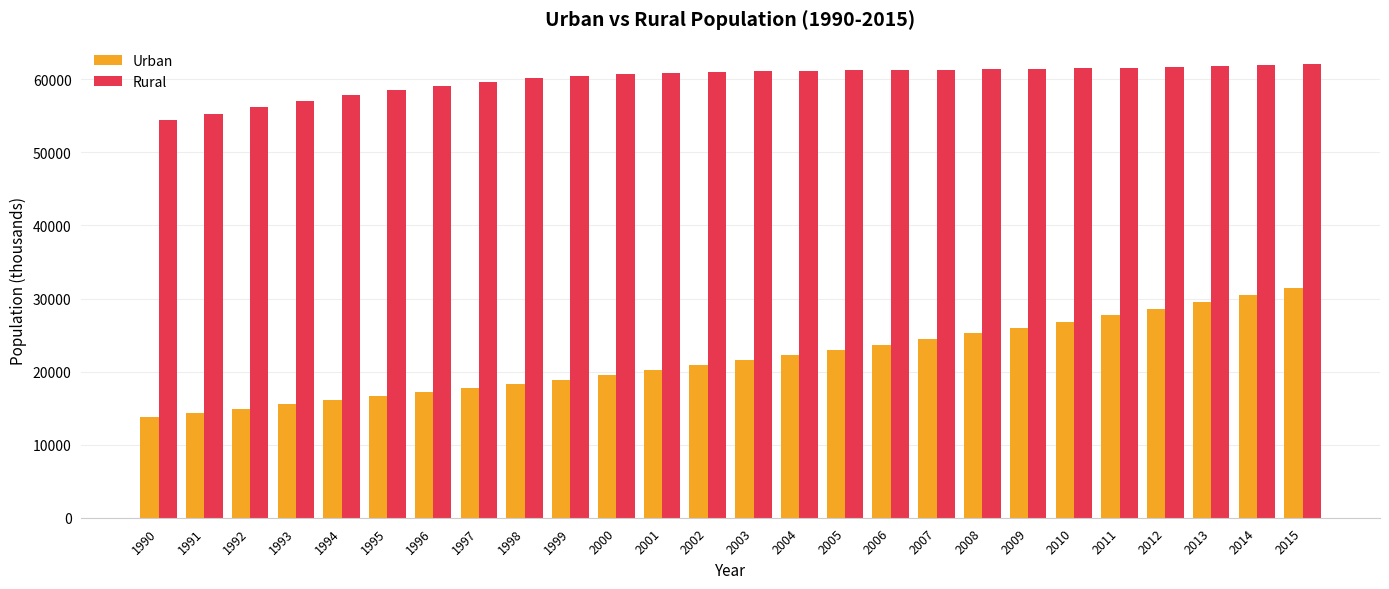

How many values in the Urban series are below 21573?

13